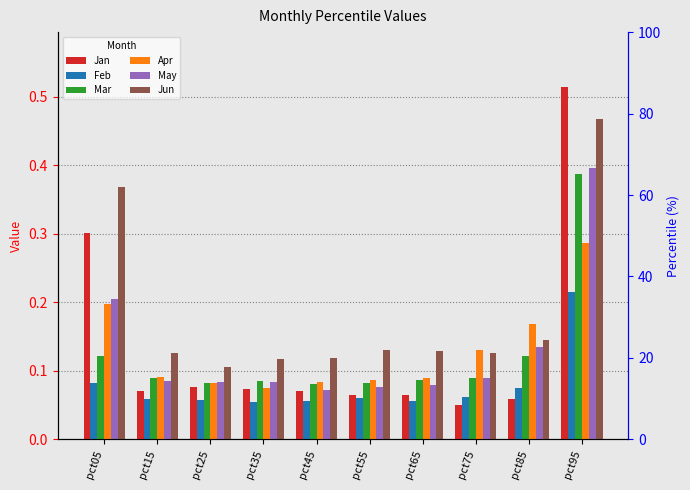

At which label is Feb closest to 0?

pct35